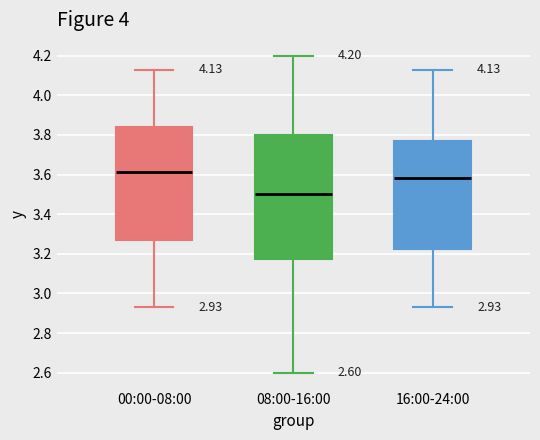

Which box has the lowest median line?

08:00-16:00